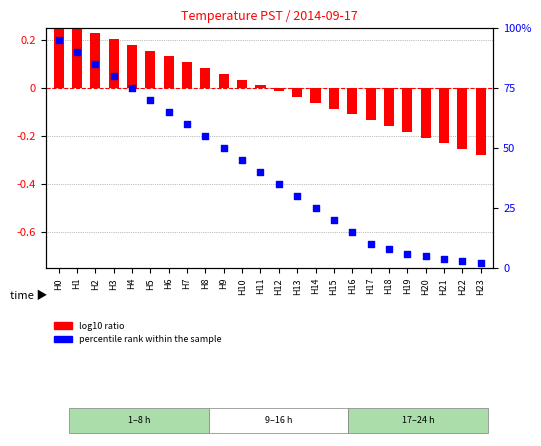

At which category is the sum across all series the highest?

H0